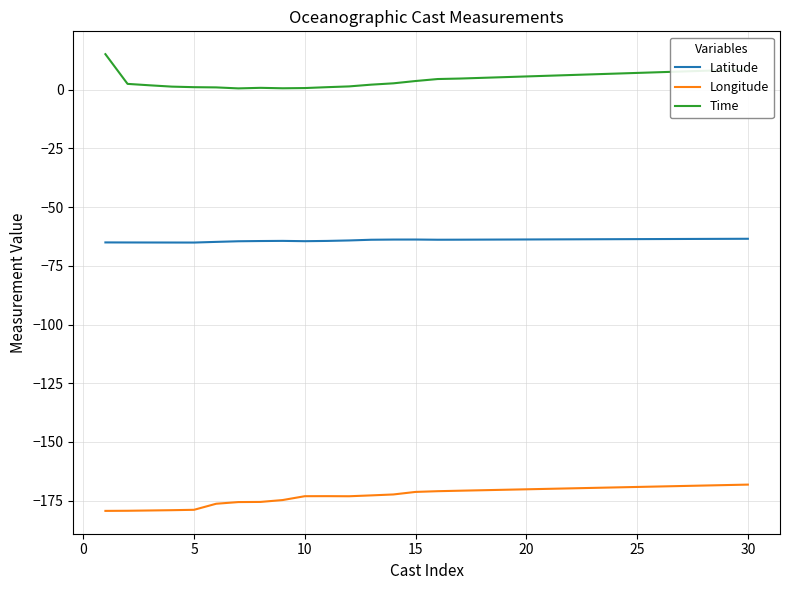

Rank the series by their average value, from highest to lowest.

Time, Latitude, Longitude